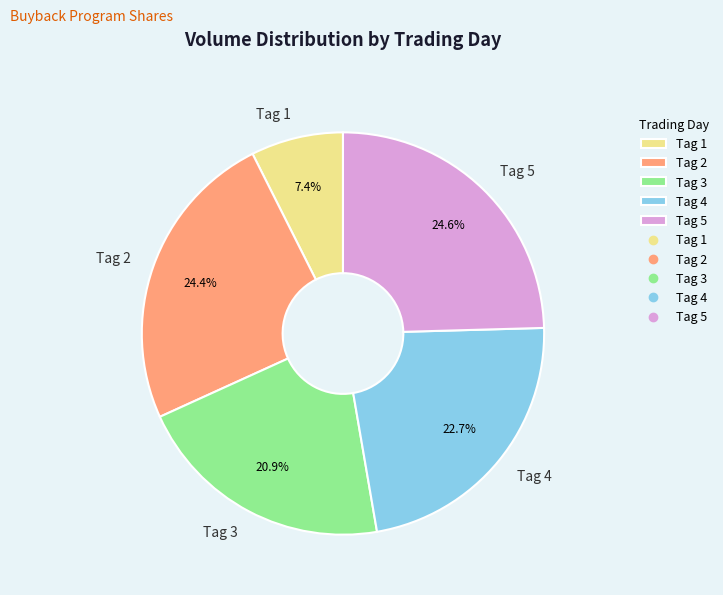

What is the smallest slice in the pie chart?

Tag 1